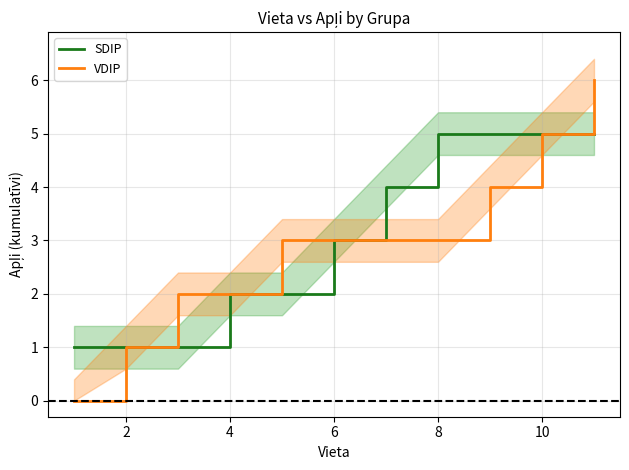

The value of VDIP at 10 is 5. True or false?

True